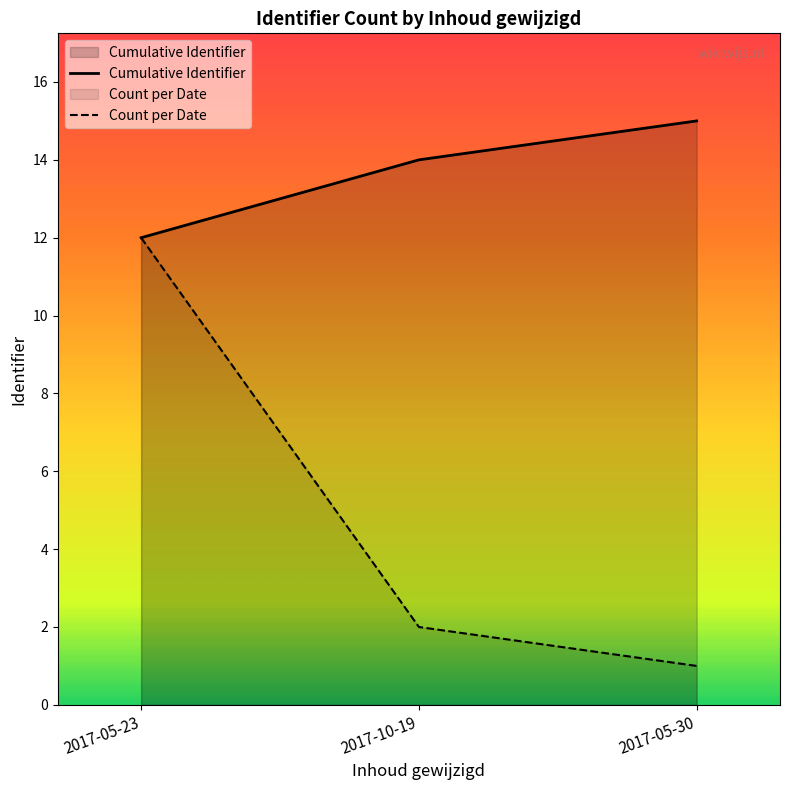

Which label corresponds to the largest value in the chart?

2017-05-30